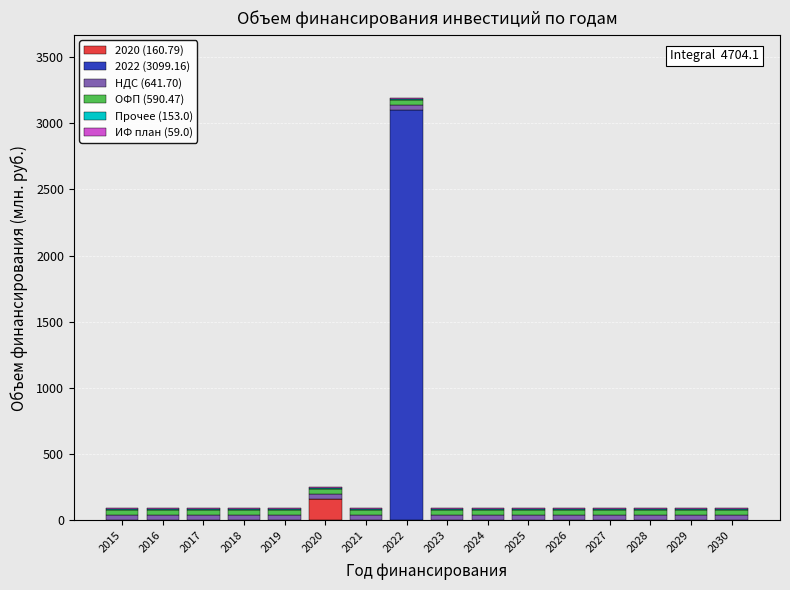

At which category is the sum across all series the highest?

2022